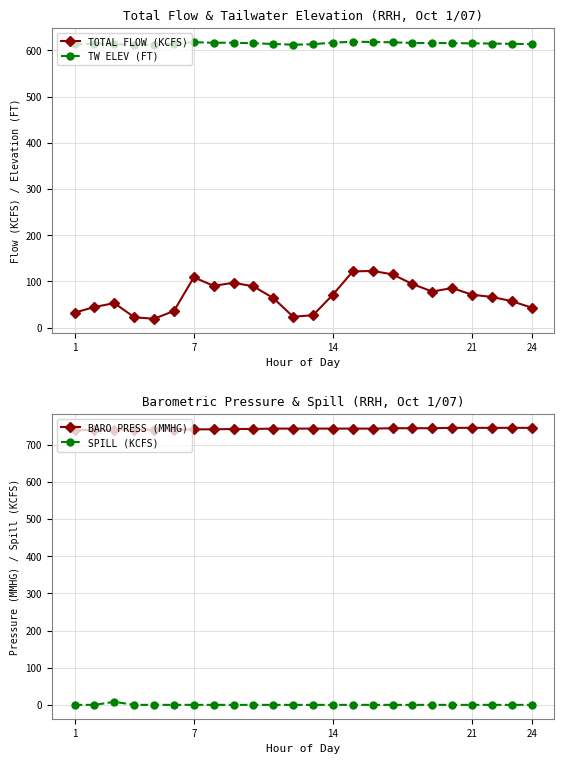

True or false: SPILL (KCFS) and BARO PRESS (MMHG) intersect in this chart.

False